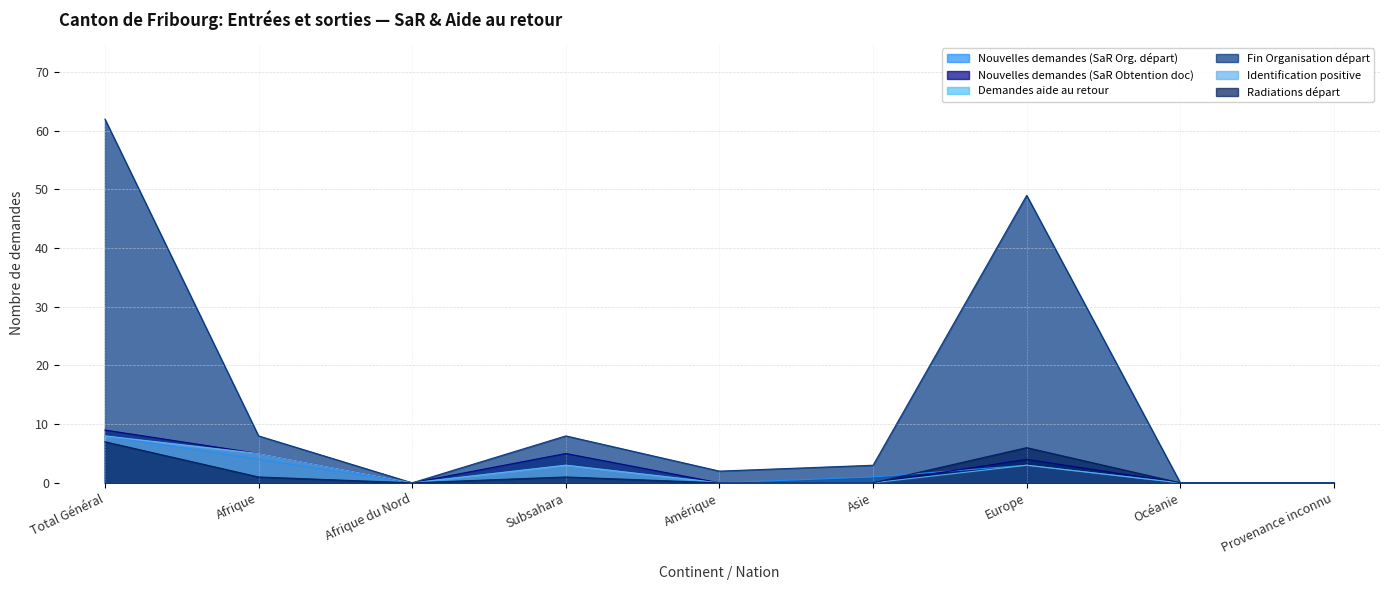

What is the label of the 8th point from the right?

Afrique